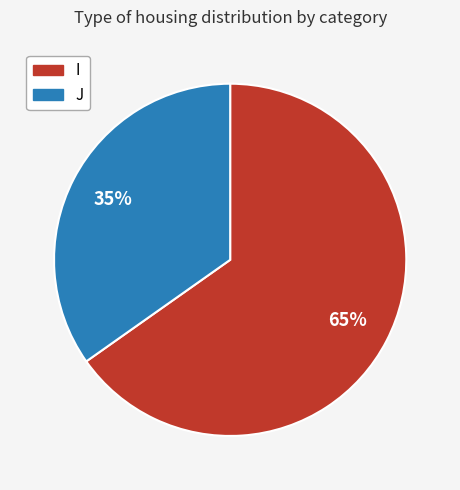

To the nearest percent, what percentage of the pie is I?

65%